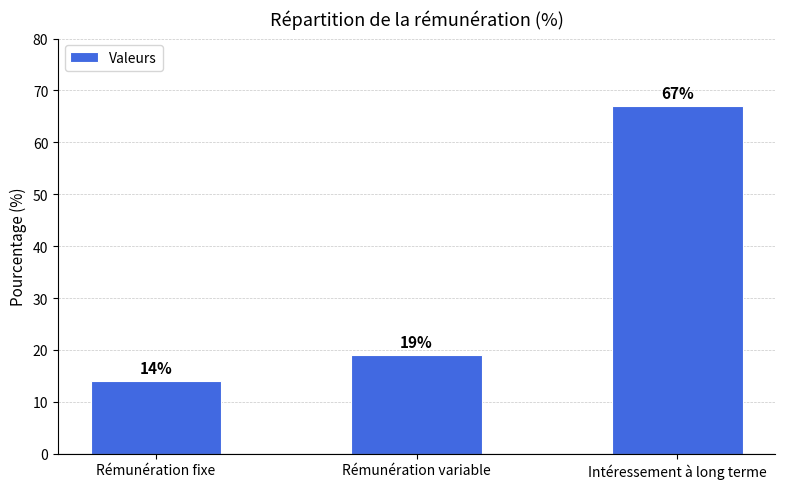

At which label is the value closest to 40?

Rémunération variable